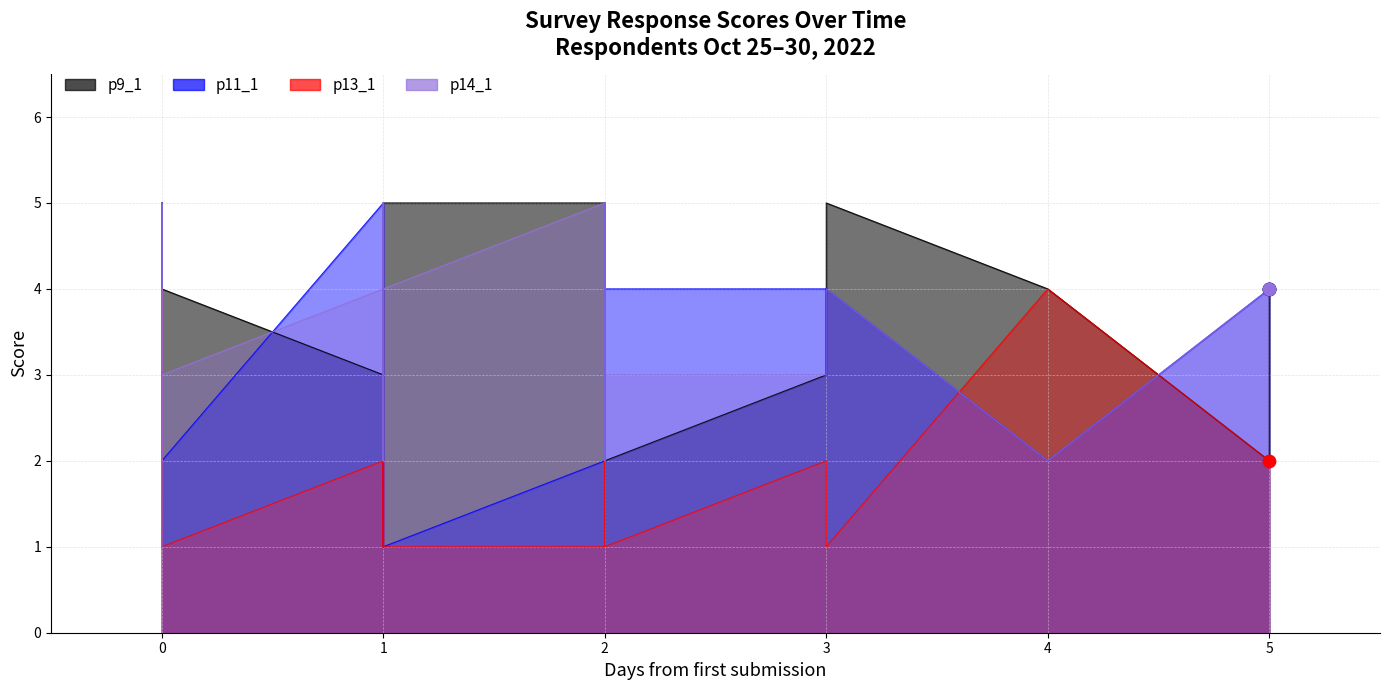

Is the value of p13_1 at 1 greater than the value of p14_1 at 2?

No